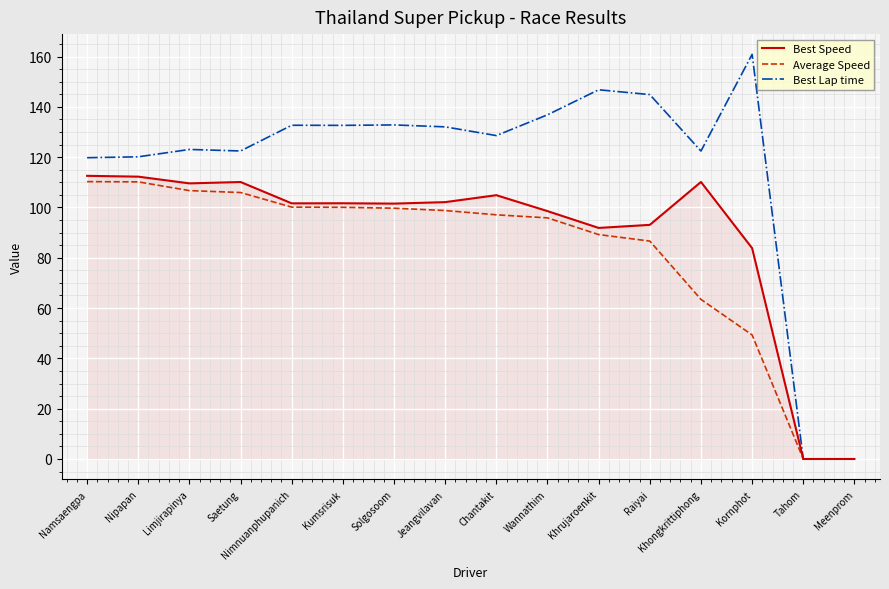

Which series has the widest spread of values?

Best Lap time